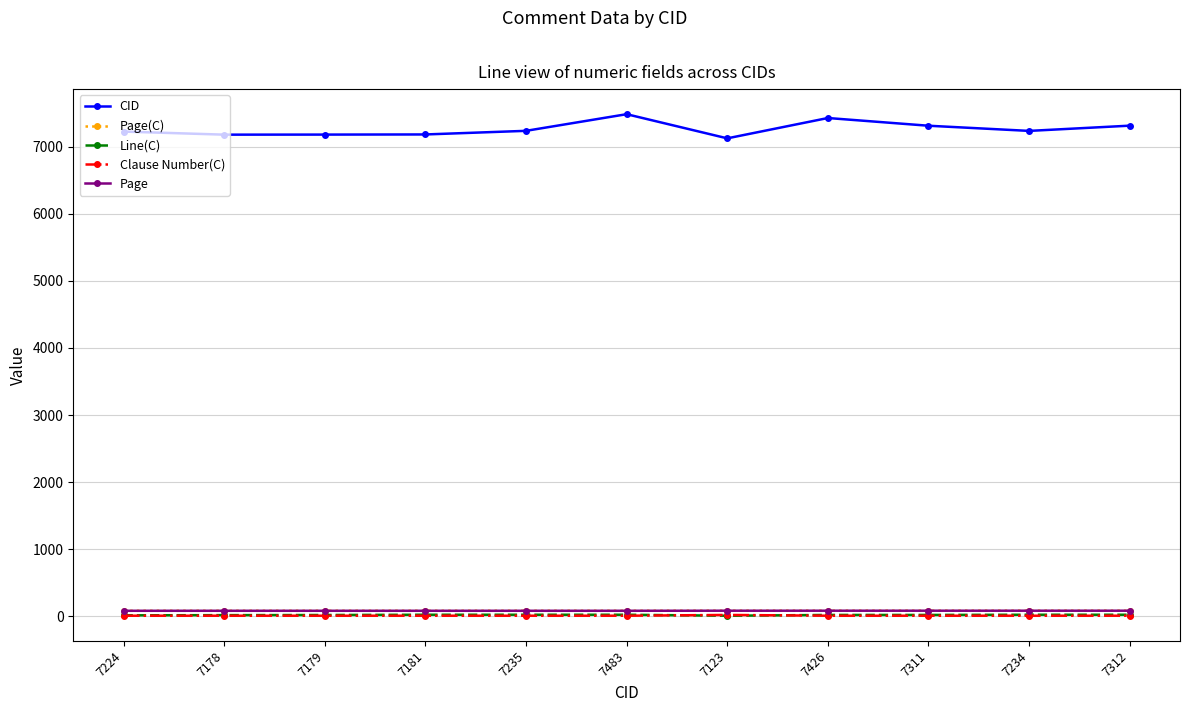

True or false: CID has more than 2 interior local peaks.

False